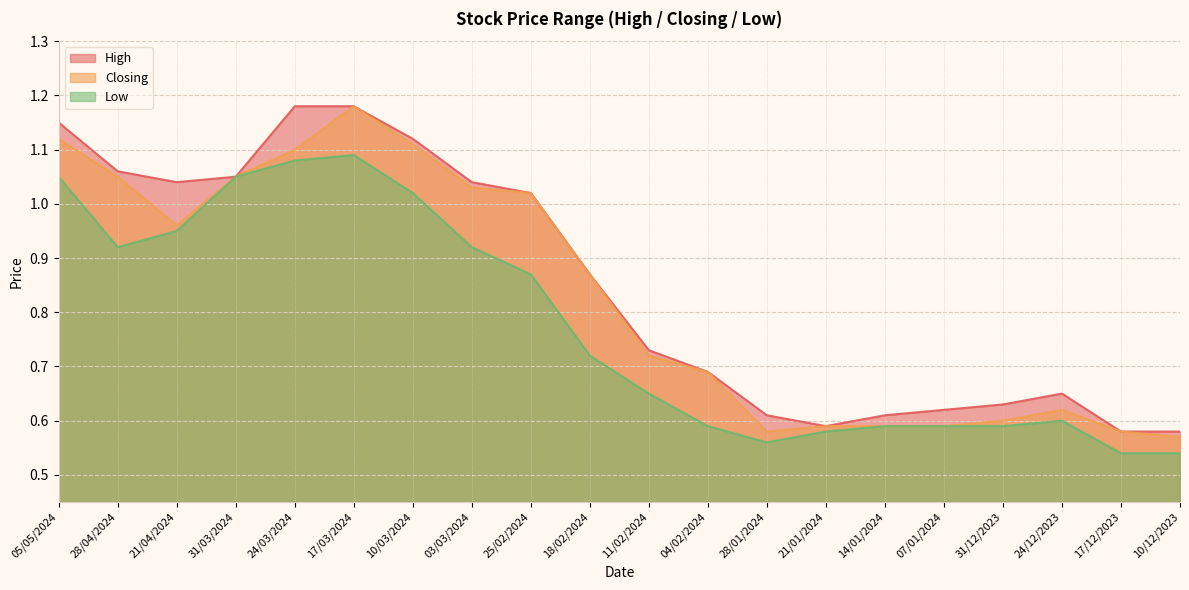

What is the spread (max minus min) of values at 10/03/2024?

0.1